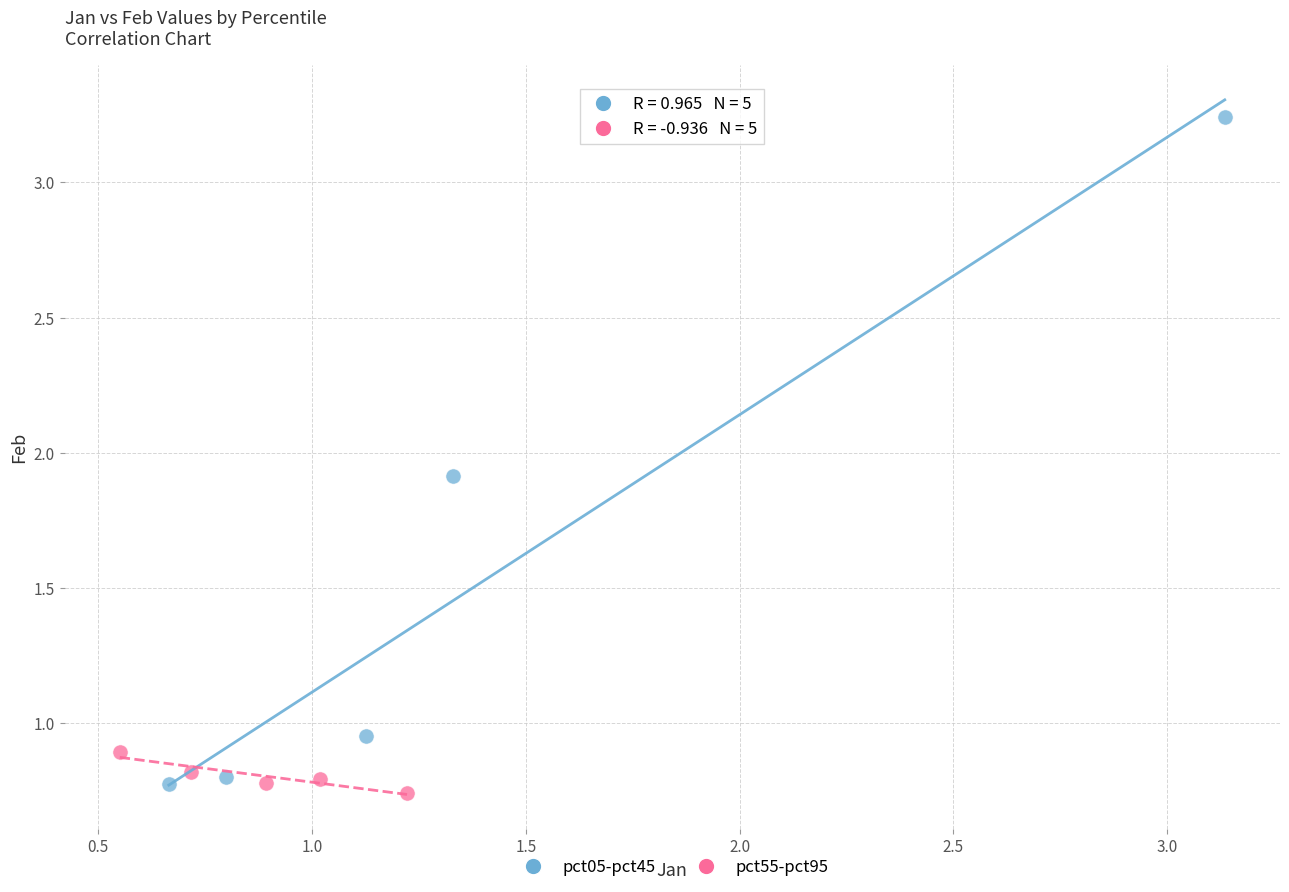

Which series has the widest spread of Y values?

pct05-pct45